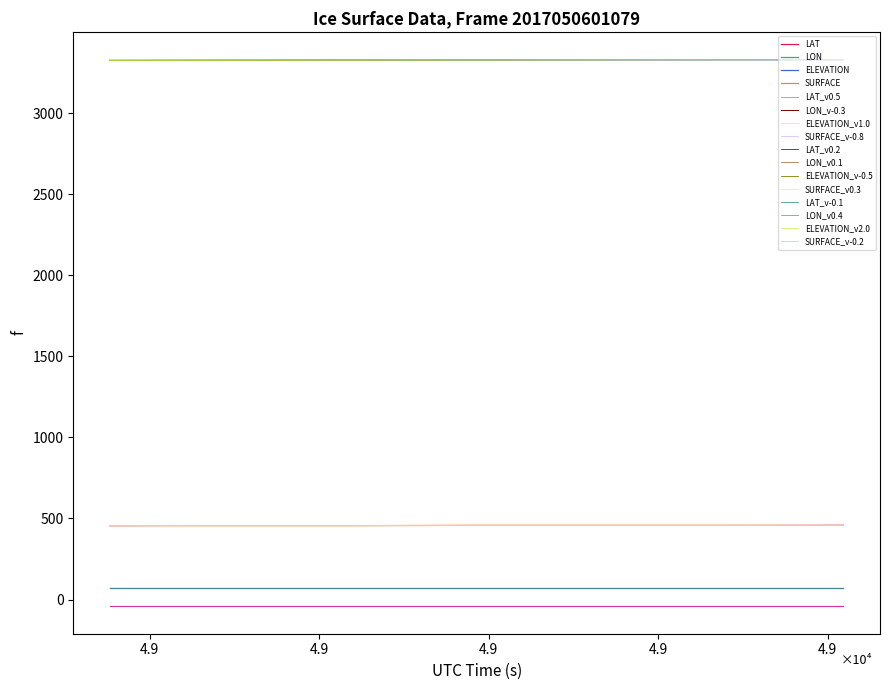

True or false: LON_v0.1 and SURFACE intersect in this chart.

False